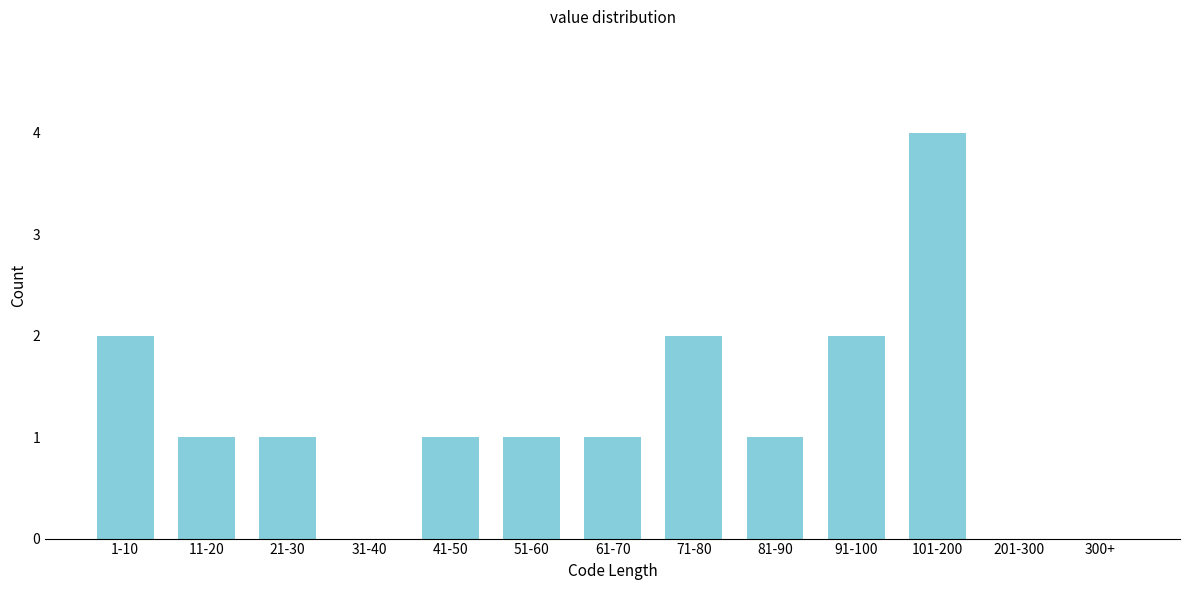

Reading left to right, transcribe all the data shown in this chart.

1-10=2	11-20=1	21-30=1	31-40=0	41-50=1	51-60=1	61-70=1	71-80=2	81-90=1	91-100=2	101-200=4	201-300=0	300+=0